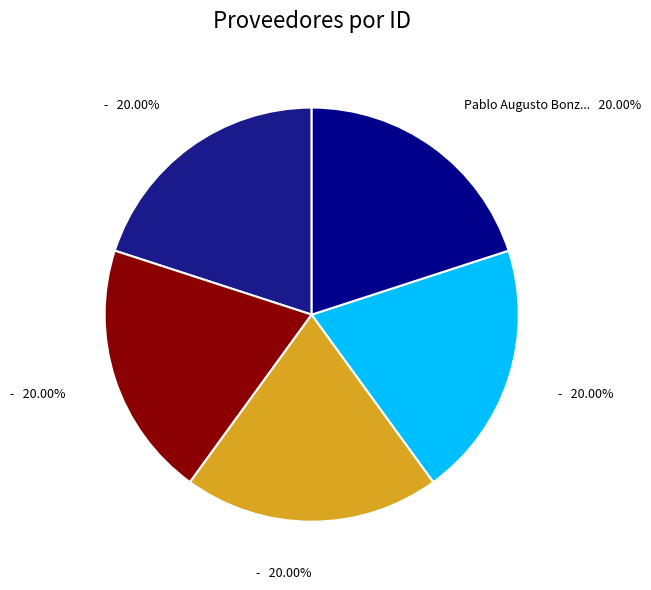

Rank the categories by value from lowest to highest.

-, -, -, -, Pablo Augusto Bonzi Cabañas